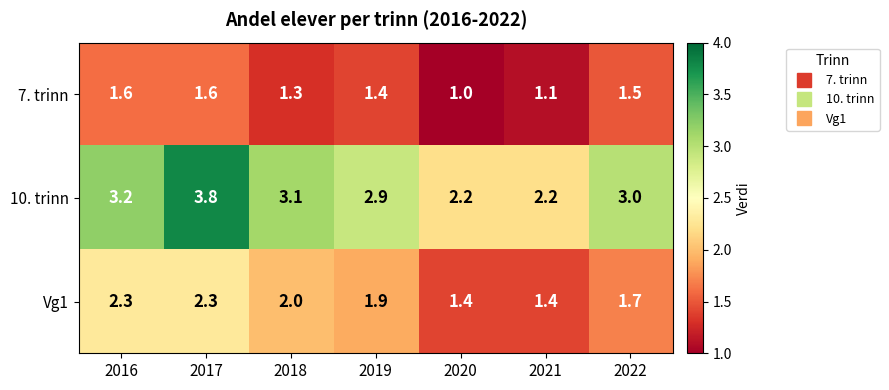

Where is 7. trinn nearest to the value 1?

2020